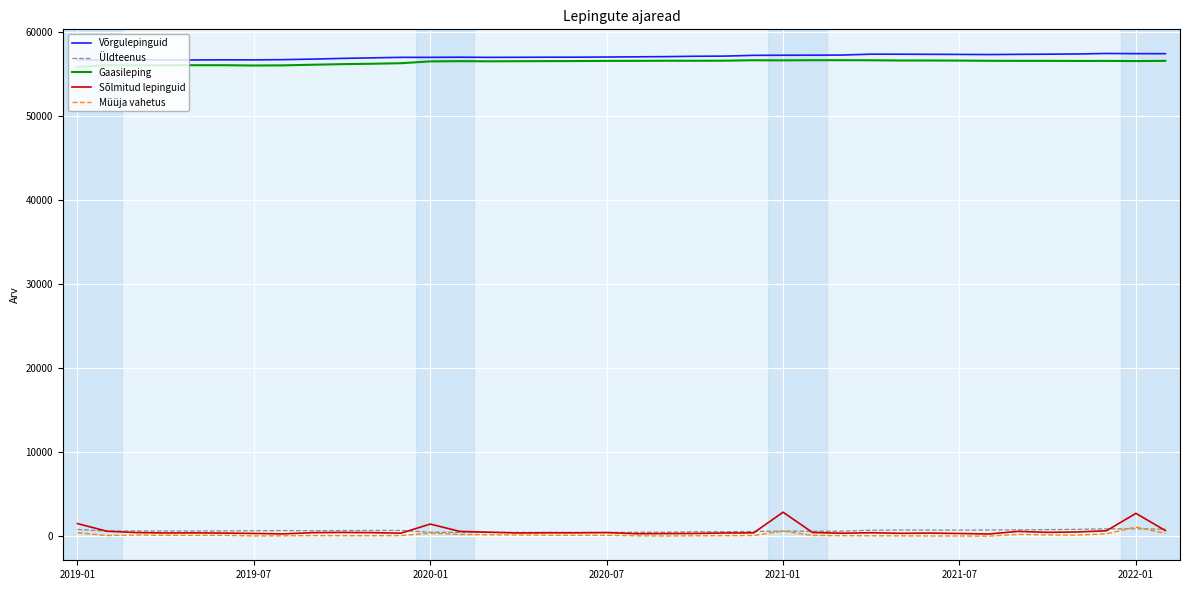

What is the difference between the maximum and minimum values in the Üldteenus series?

424